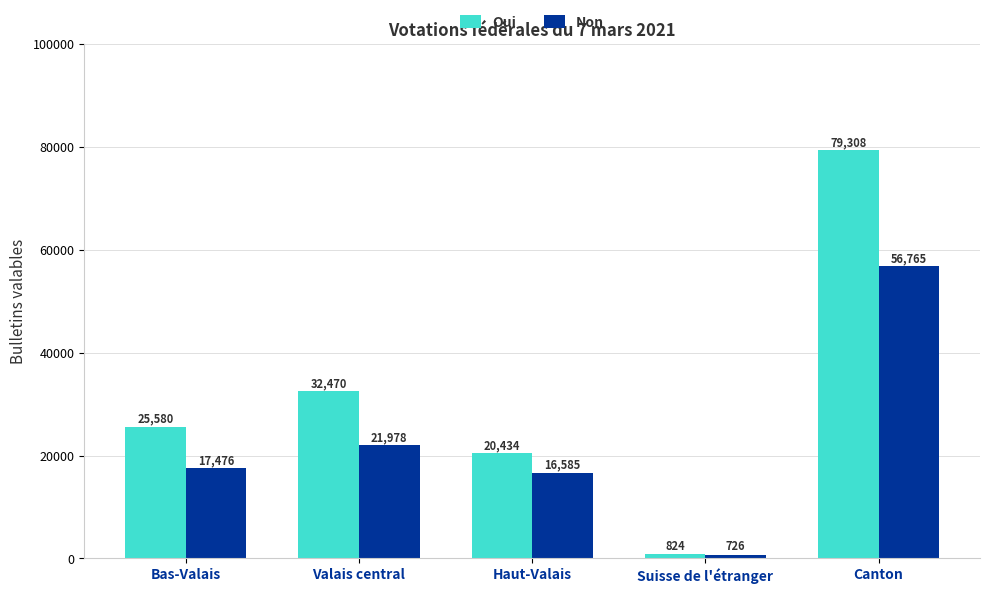

Where is Oui nearest to the value 40066?

Valais central